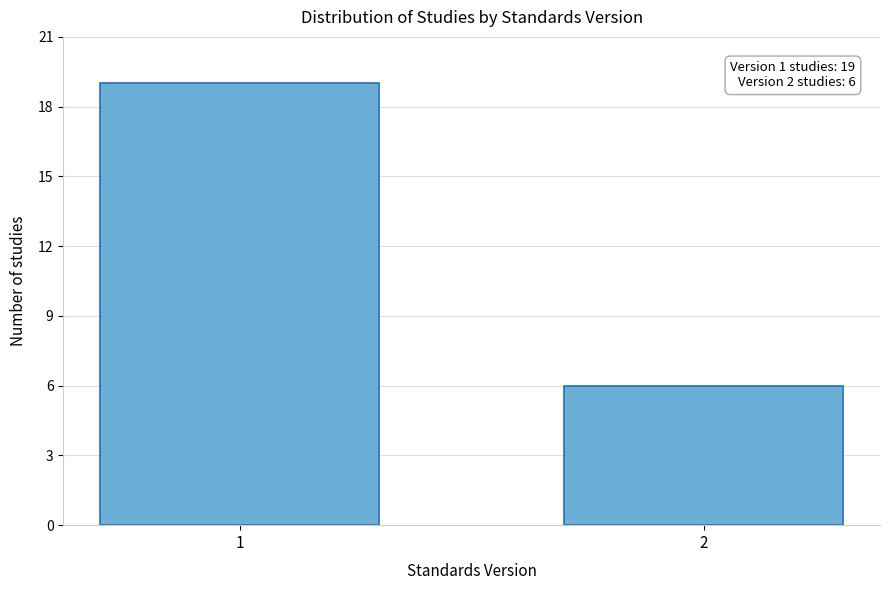

Reading left to right, what are all the values shown in this chart?

19	6